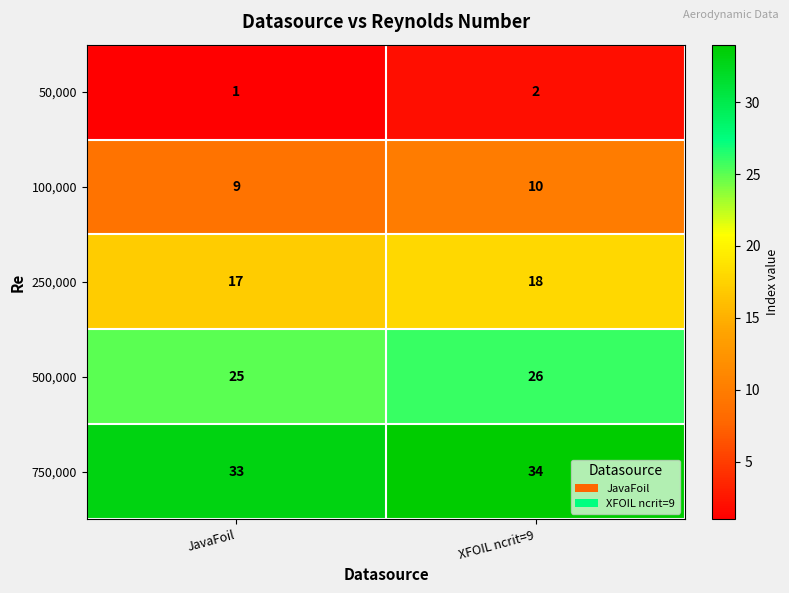

Reading left to right, list all the values displayed in this chart.

50,000: 1	2
100,000: 9	10
250,000: 17	18
500,000: 25	26
750,000: 33	34